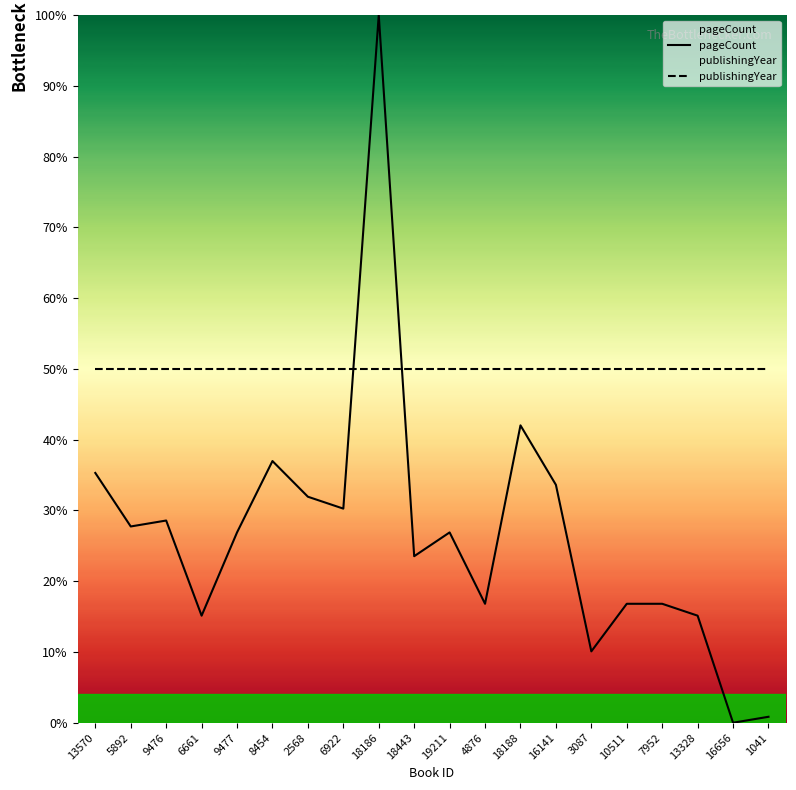

Reading right to left, what are all the values shown in this chart?

pageCount: 0.8	0.0	15.1	16.8	16.8	10.1	33.6	42.0	16.8	26.9	23.5	100.0	30.3	31.9	37.0	26.9	15.1	28.6	27.7	35.3
publishingYear: 50.0	50.0	50.0	50.0	50.0	50.0	50.0	50.0	50.0	50.0	50.0	50.0	50.0	50.0	50.0	50.0	50.0	50.0	50.0	50.0